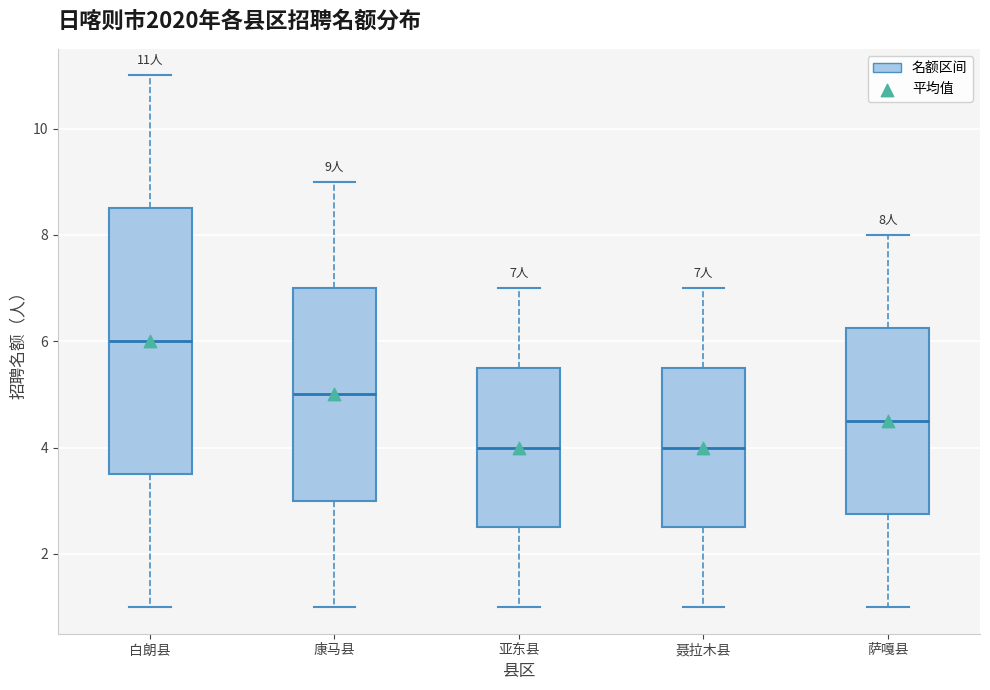

Which box is the tallest, from its lower edge to its upper edge?

白朗县